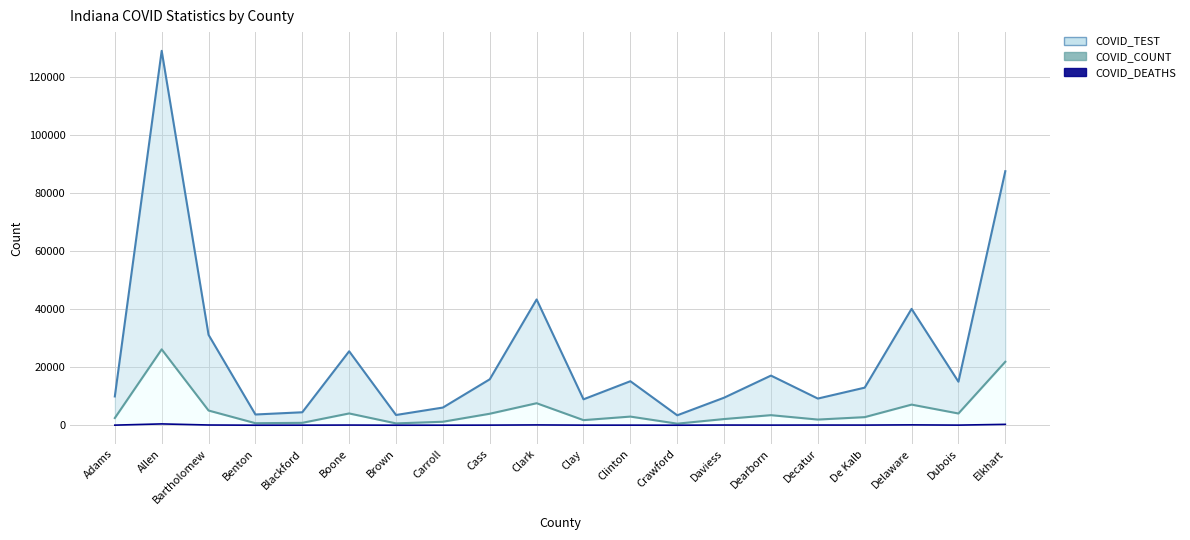

Reading right to left, list all the values displayed in this chart.

COVID_TEST: Elkhart=87434	Dubois=14976	Delaware=40050	De Kalb=12933	Decatur=9179	Dearborn=17086	Daviess=9480	Crawford=3417	Clinton=15145	Clay=8921	Clark=43295	Cass=15811	Carroll=6083	Brown=3520	Boone=25457	Blackford=4460	Benton=3696	Bartholomew=31115	Allen=128865	Adams=9908
COVID_COUNT: Elkhart=21843	Dubois=4040	Delaware=7095	De Kalb=2783	Decatur=1950	Dearborn=3465	Daviess=2128	Crawford=543	Clinton=2975	Clay=1755	Clark=7576	Cass=3955	Carroll=1198	Brown=632	Boone=4057	Blackford=824	Benton=697	Bartholomew=5061	Allen=26118	Adams=2476
COVID_DEATHS: Elkhart=298	Dubois=39	Delaware=122	De Kalb=51	Decatur=63	Dearborn=40	Daviess=63	Crawford=7	Clinton=30	Clay=30	Clark=104	Cass=36	Carroll=14	Brown=8	Boone=58	Blackford=21	Benton=6	Bartholomew=78	Allen=453	Adams=30